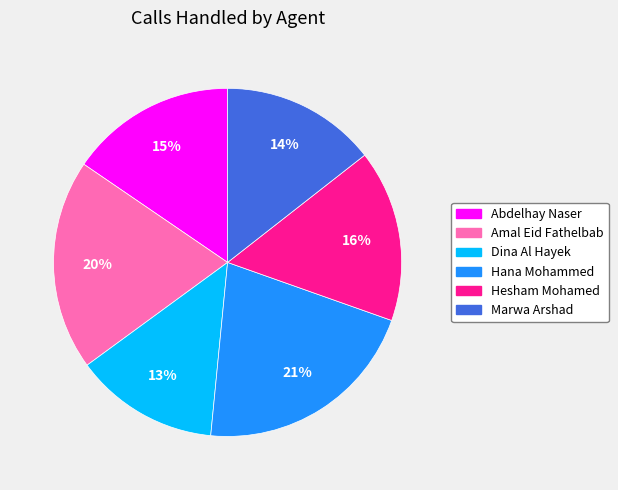

What is the ratio of the value at Marwa Arshad to the value at Abdelhay Naser?

0.9